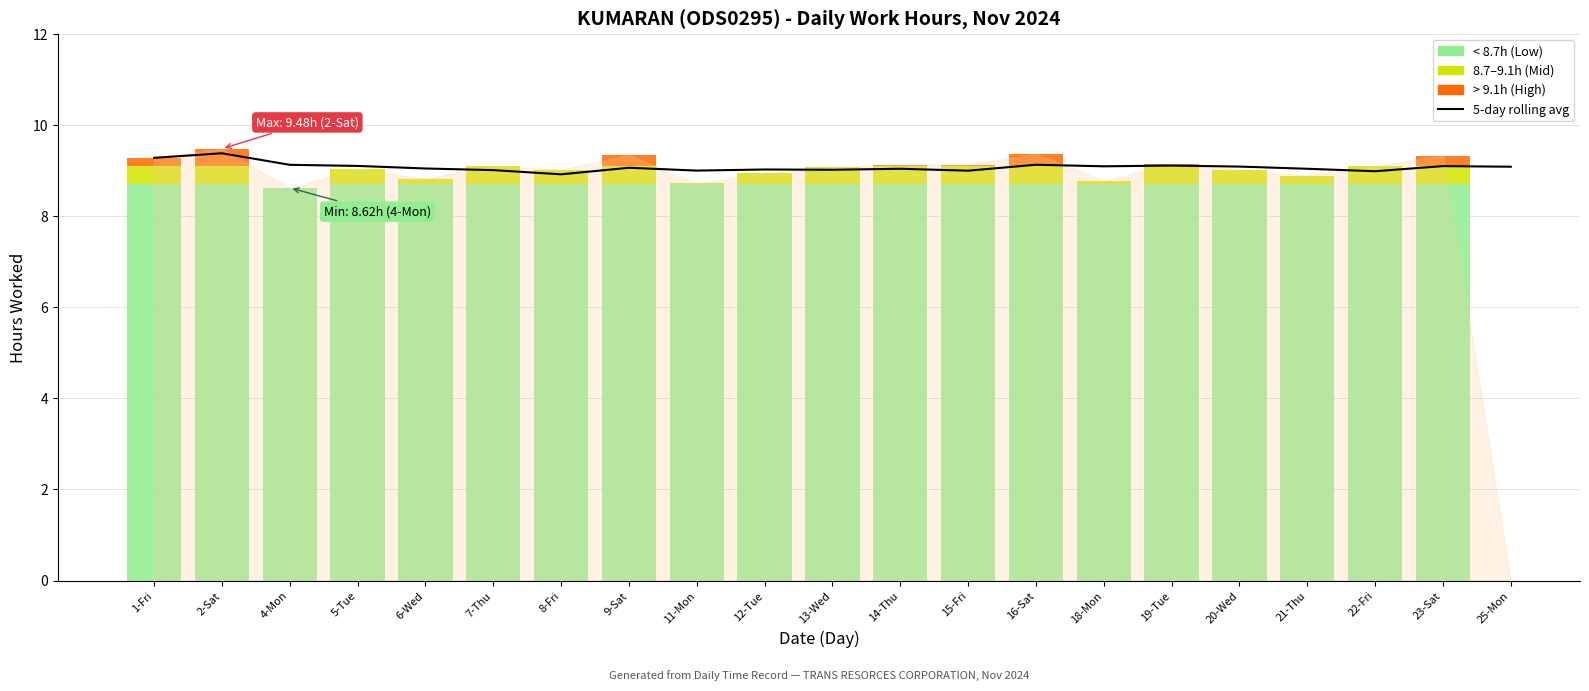

Which label corresponds to the smallest value in the chart?

8-Fri